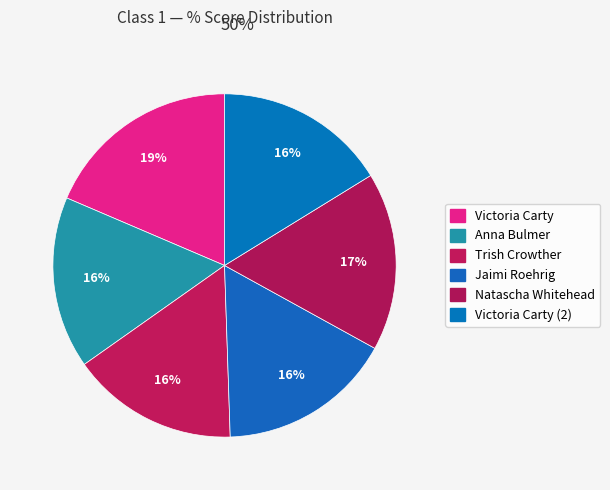

Count the number of slices in the pie.

6